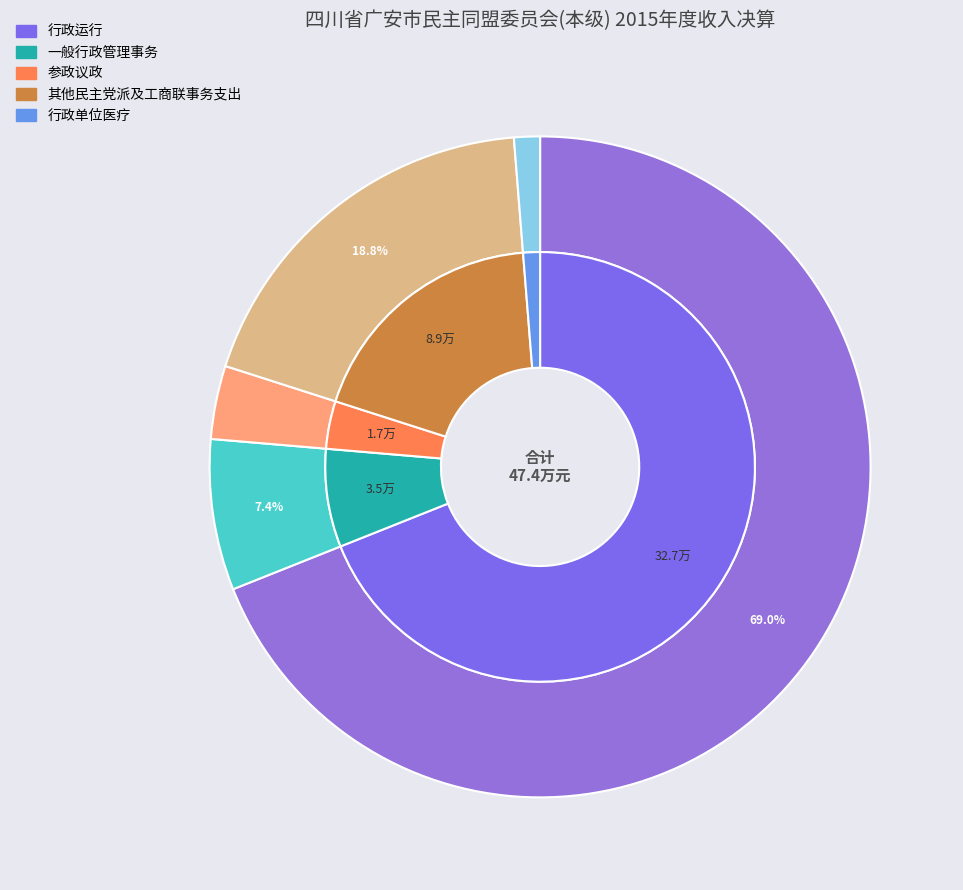

To the nearest percent, what is the average slice percentage?

20%